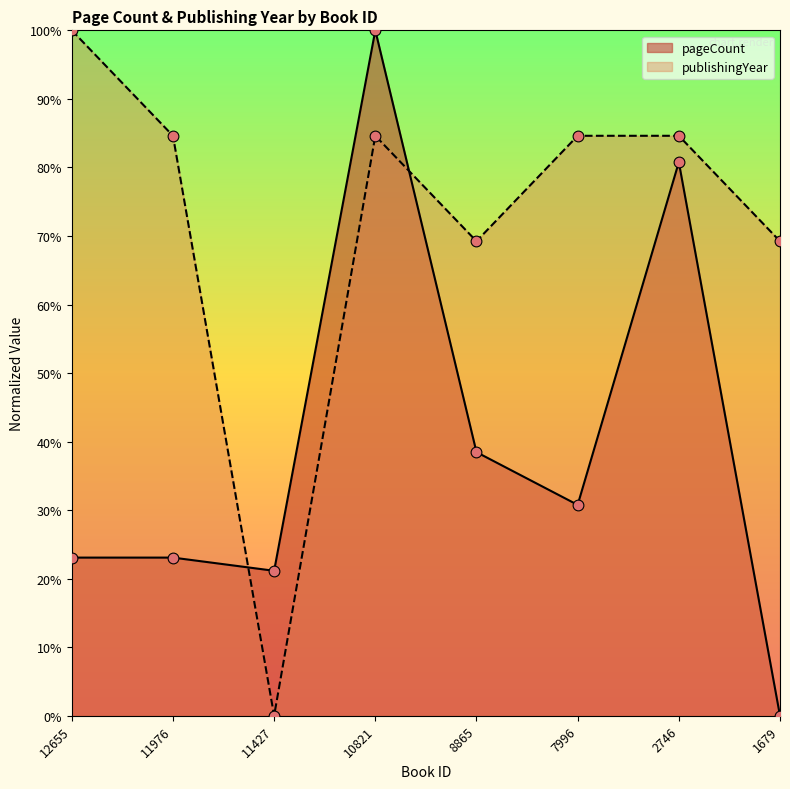

What are all the series names shown in the legend?

pageCount, publishingYear